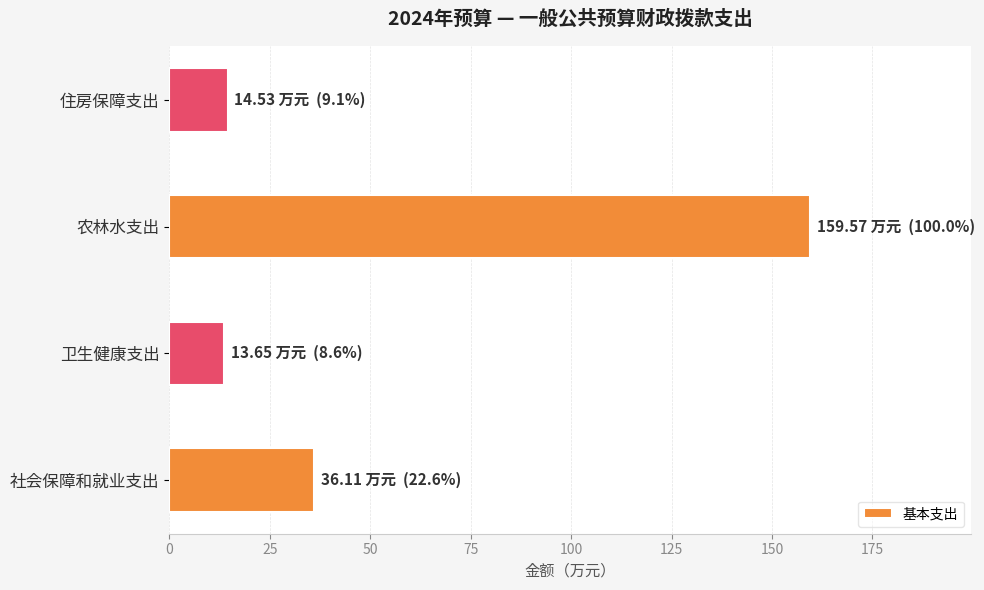

Which label corresponds to the largest value in the chart?

农林水支出